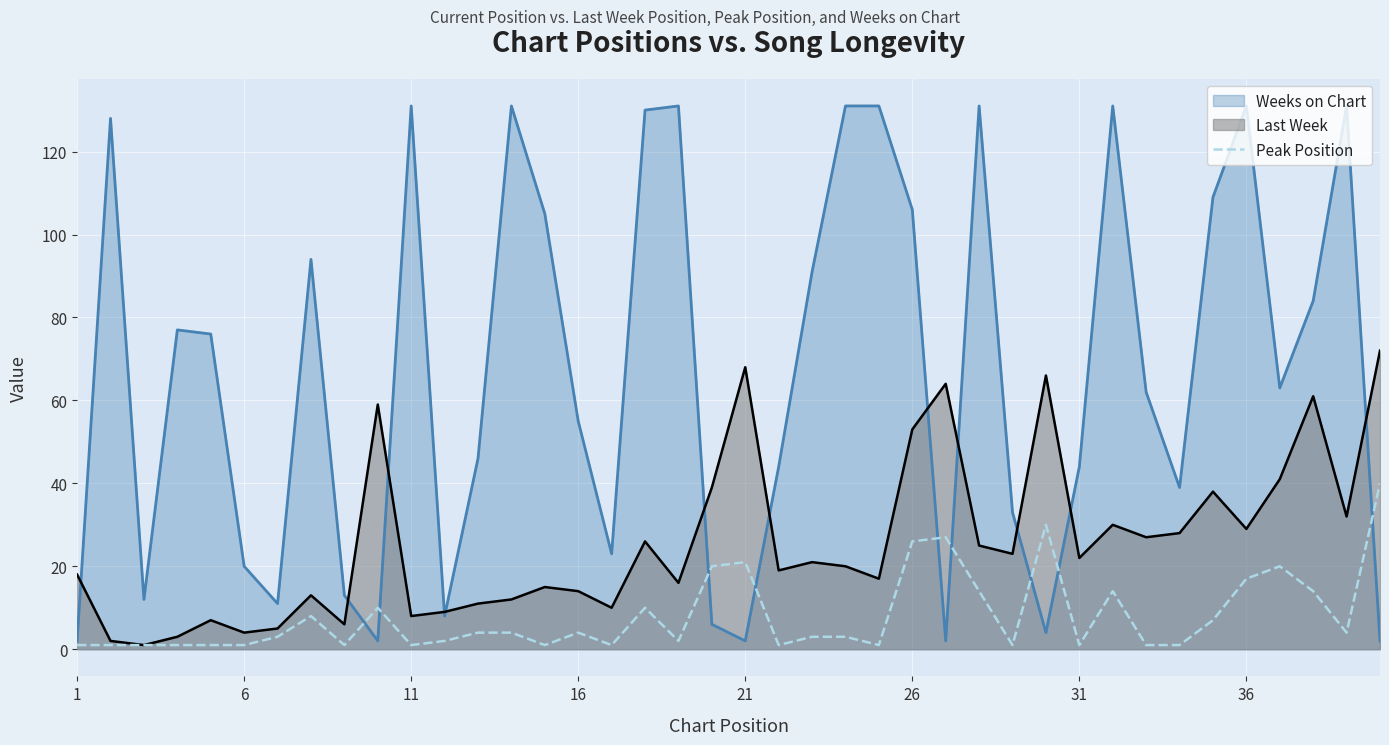

Which series has the largest range (max minus min)?

Weeks on Chart